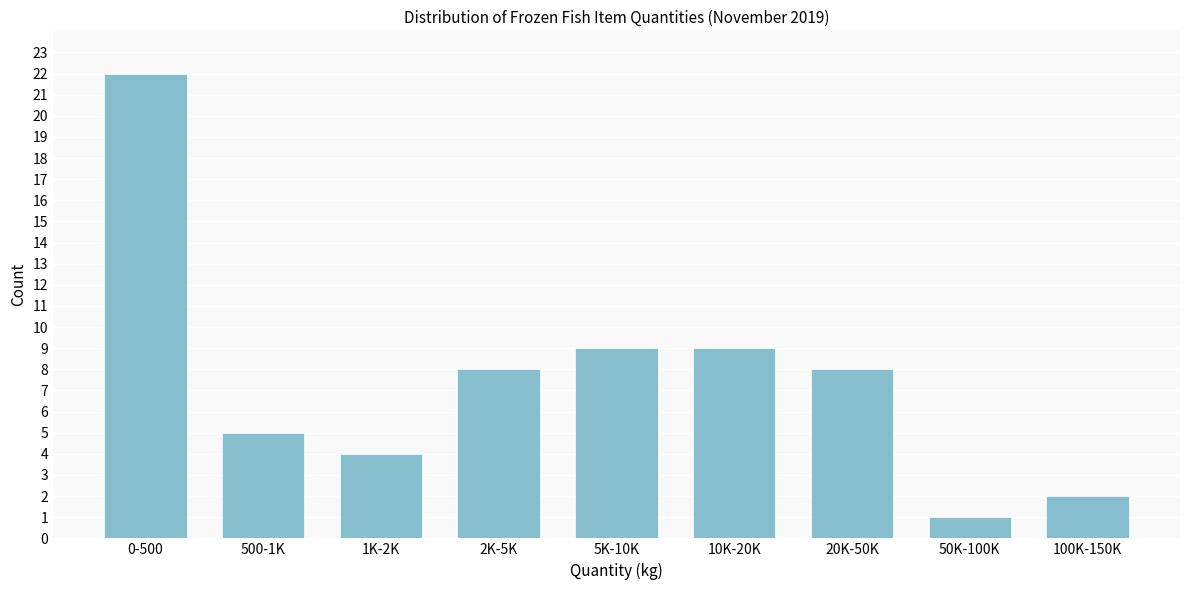

Reading left to right, what are all the values shown in this chart?

0-500=22	500-1K=5	1K-2K=4	2K-5K=8	5K-10K=9	10K-20K=9	20K-50K=8	50K-100K=1	100K-150K=2